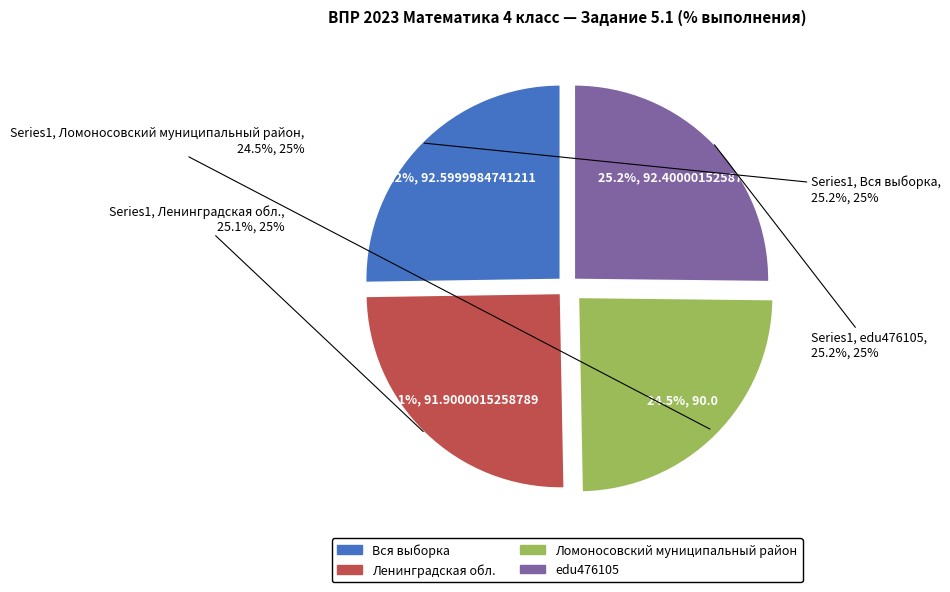

To the nearest percent, what is the difference between the largest and smallest slice percentages?

1%